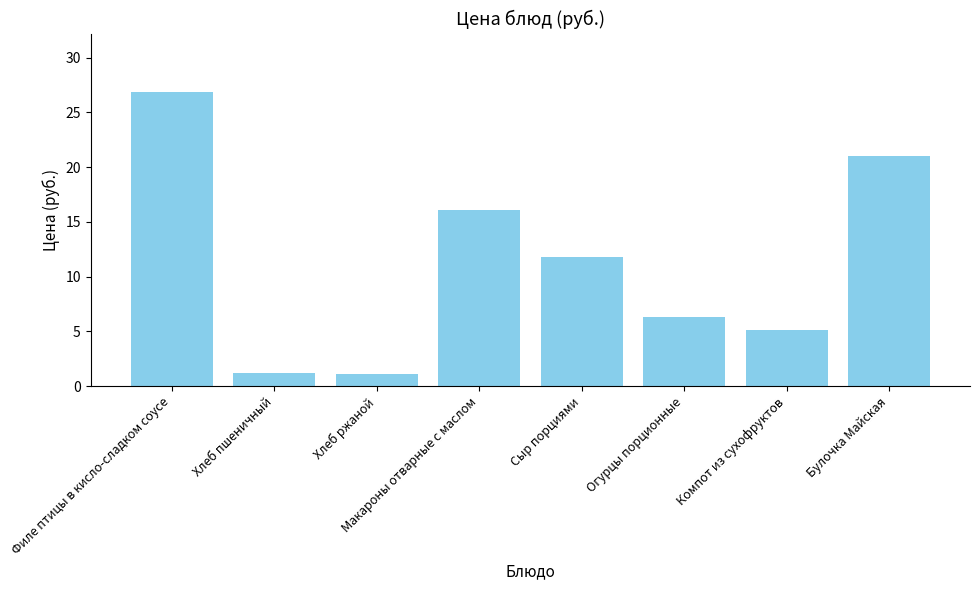

Which has a higher value, Хлеб ржаной or Огурцы порционные?

Огурцы порционные